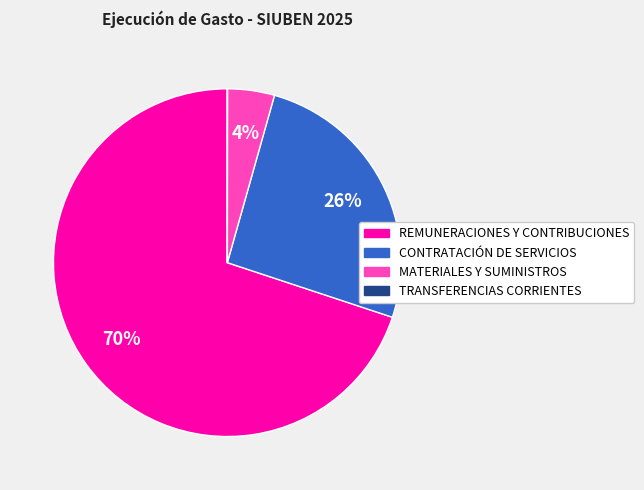

Is it true that REMUNERACIONES Y CONTRIBUCIONES is 70% of the pie?

True